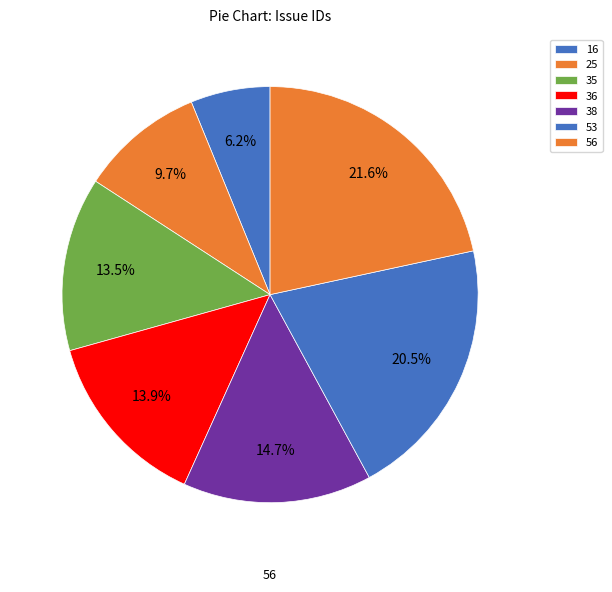

Is there a majority slice in this chart?

No